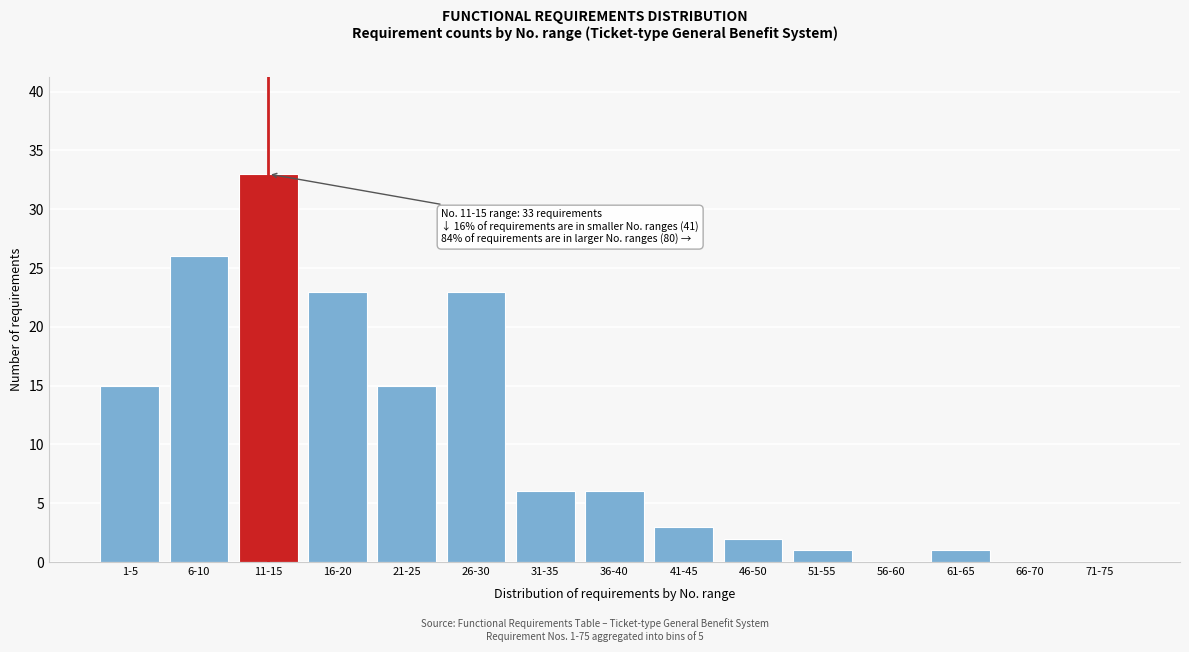

Reading left to right, transcribe all the data shown in this chart.

1-5=15	6-10=26	11-15=33	16-20=23	21-25=15	26-30=23	31-35=6	36-40=6	41-45=3	46-50=2	51-55=1	56-60=0	61-65=1	66-70=0	71-75=0